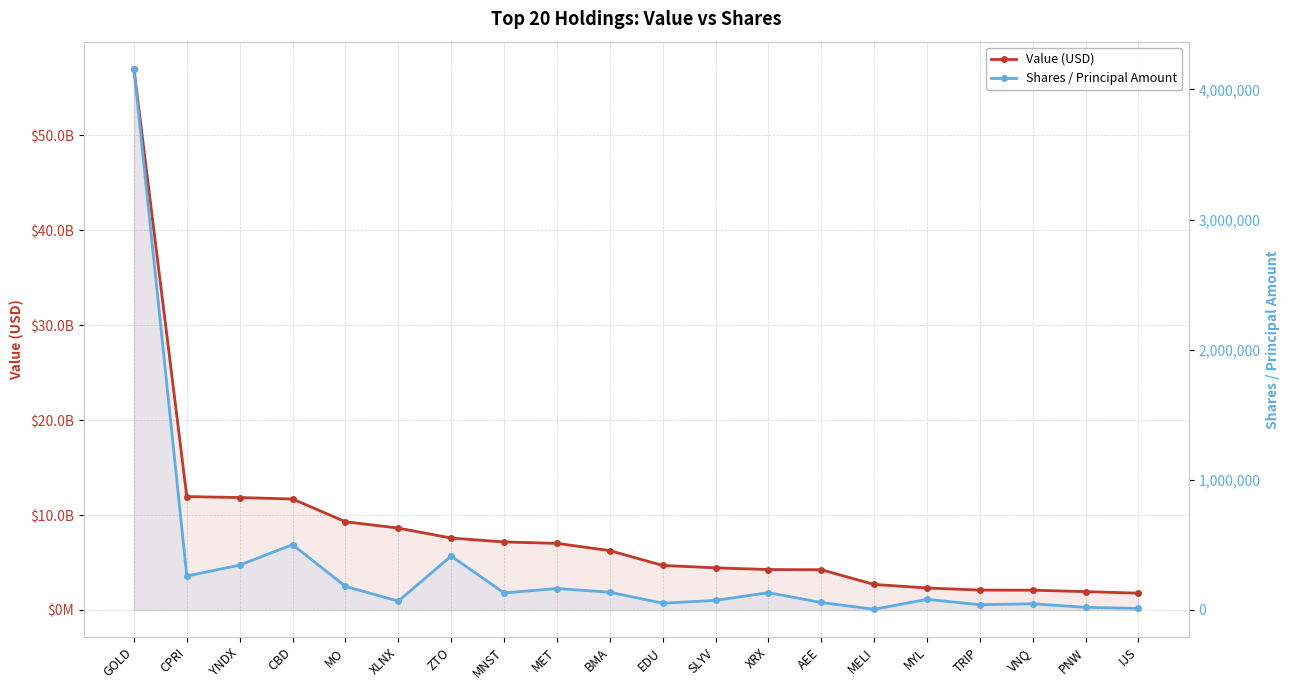

True or false: Value (USD) and Shares / Principal Amount intersect in this chart.

False